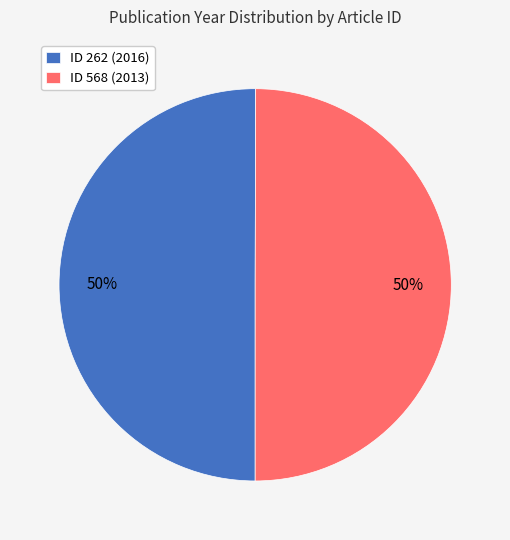

To the nearest percent, what is the average slice percentage?

50%